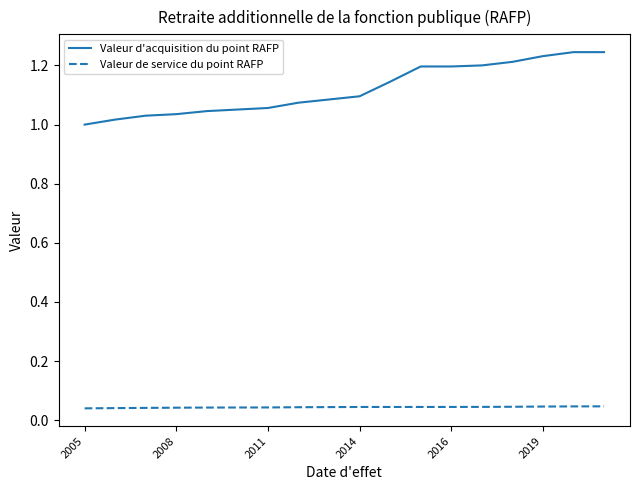

Which series has the largest range (max minus min)?

Valeur d'acquisition du point RAFP